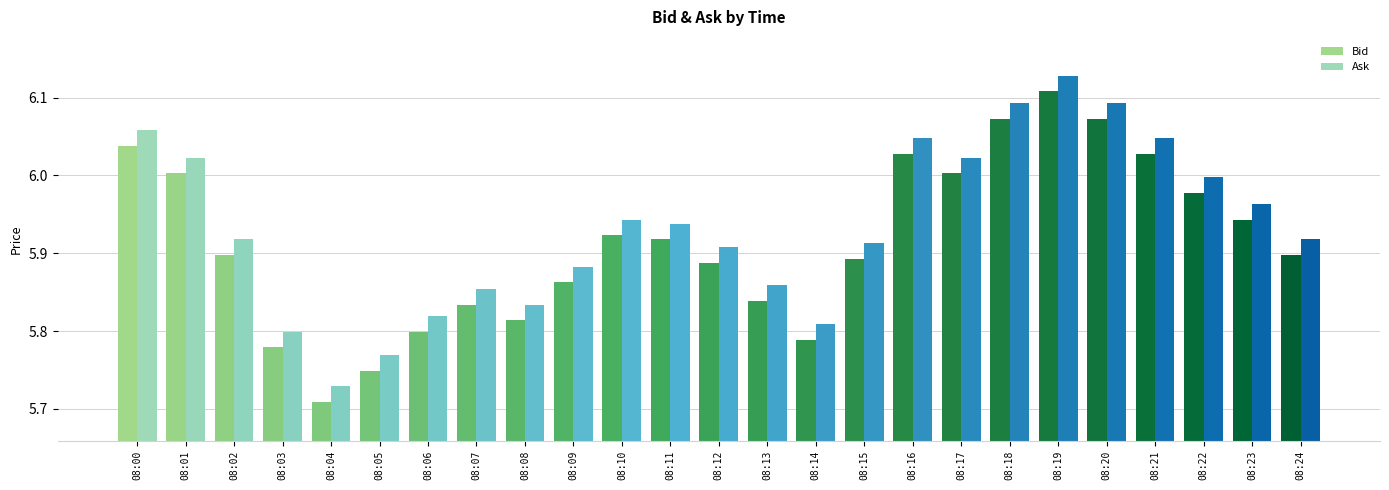

Where is Ask nearest to the value 5?

08:04